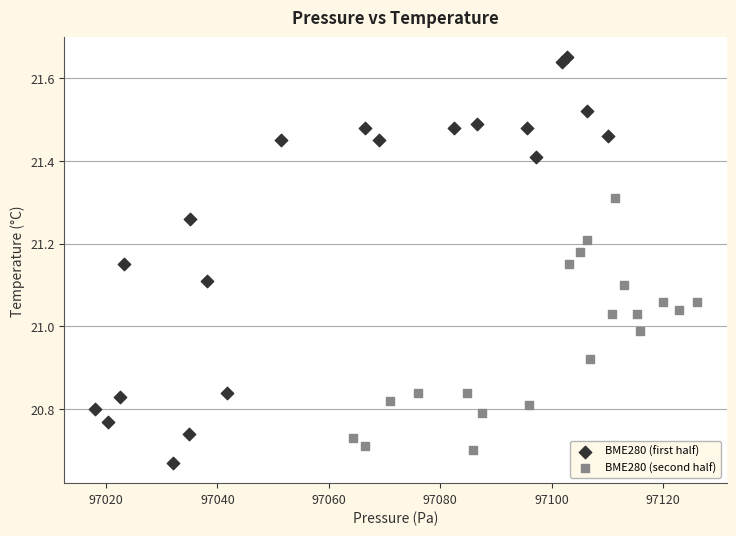

What are all the series names shown in the legend?

BME280 (first half), BME280 (second half)